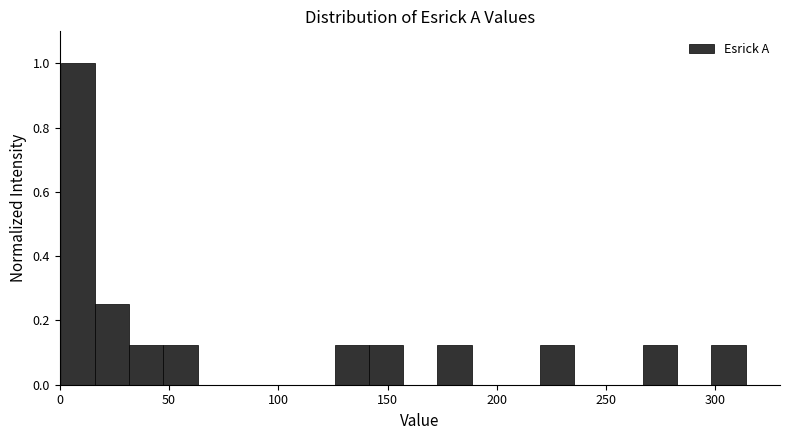

Around what value on the x-axis is the tallest bar? Give the approximate position of its centre, as read against the axis.

10